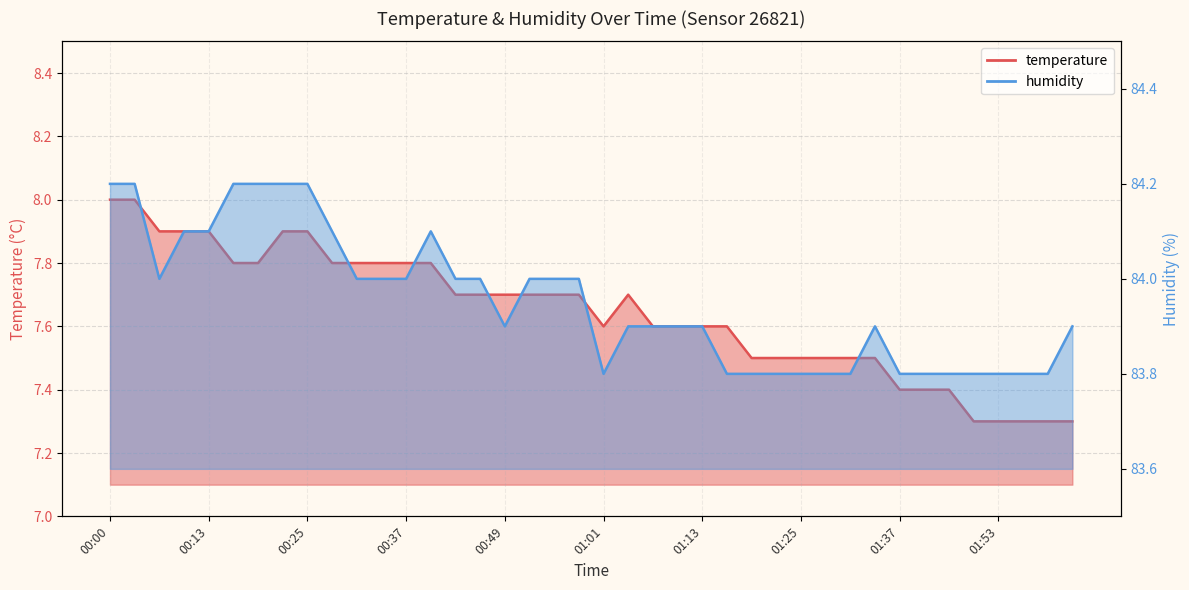

What is the value of the temperature point at the 34th from the left?

7.4